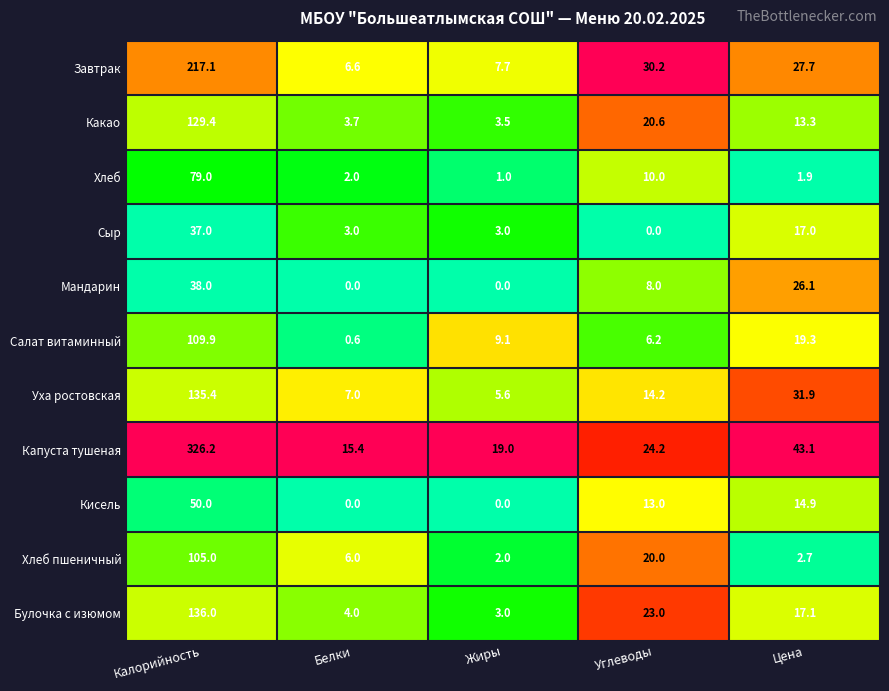

How many distinct data groups are displayed?

11